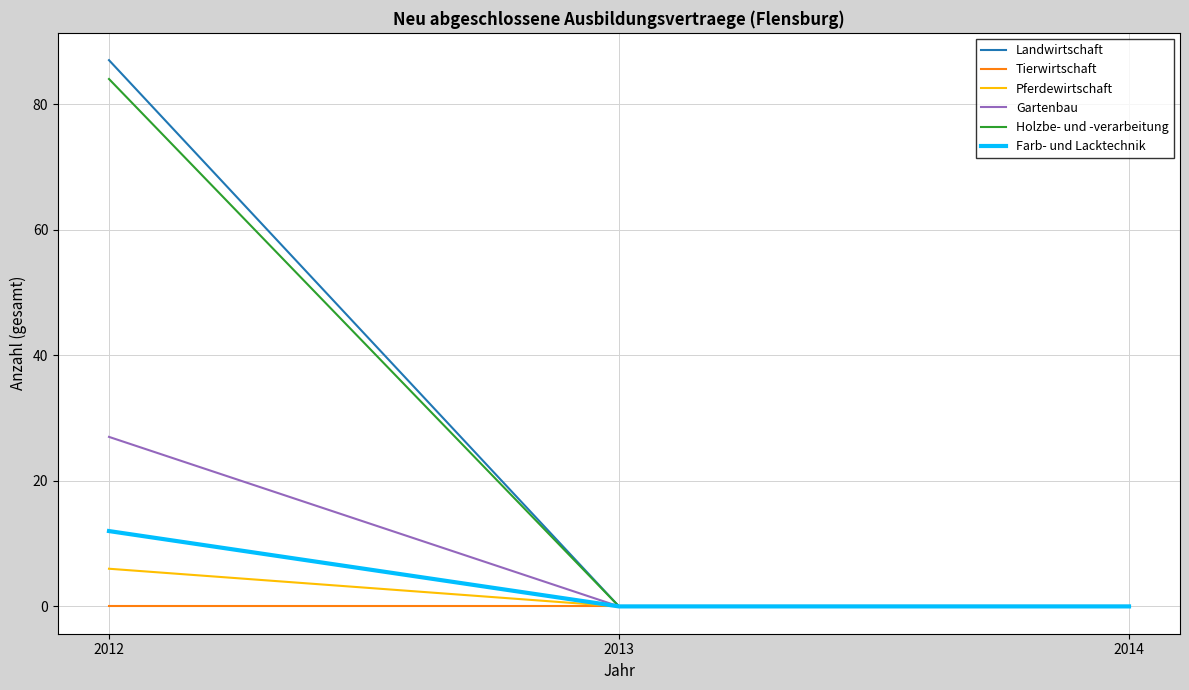

List the series in order of their peak value, lowest first.

Tierwirtschaft, Pferdewirtschaft, Farb- und Lacktechnik, Gartenbau, Holzbe- und -verarbeitung, Landwirtschaft